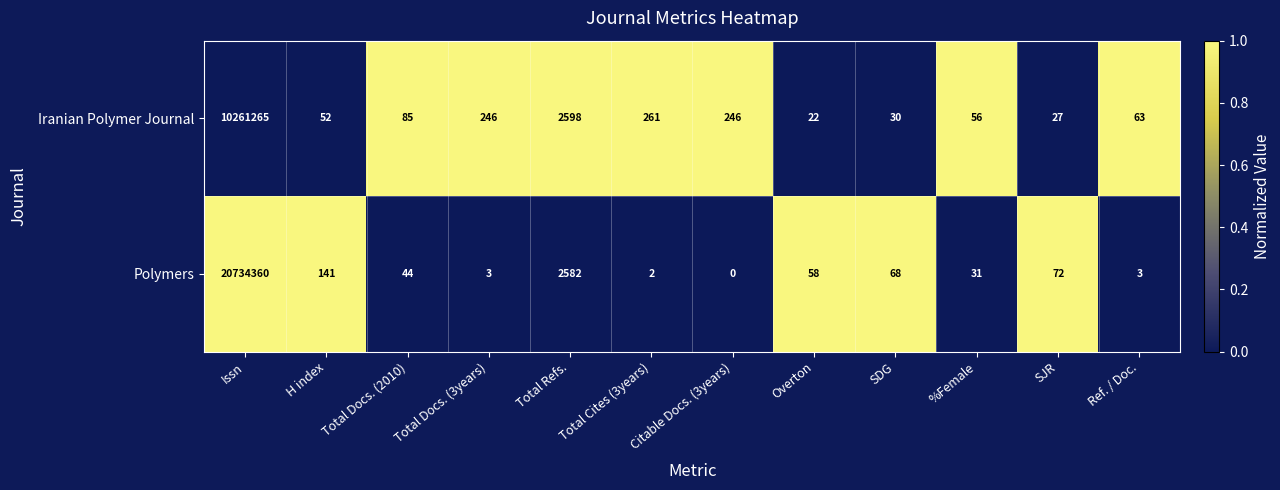

What is the sum of all Iranian Polymer Journal values?

10264951